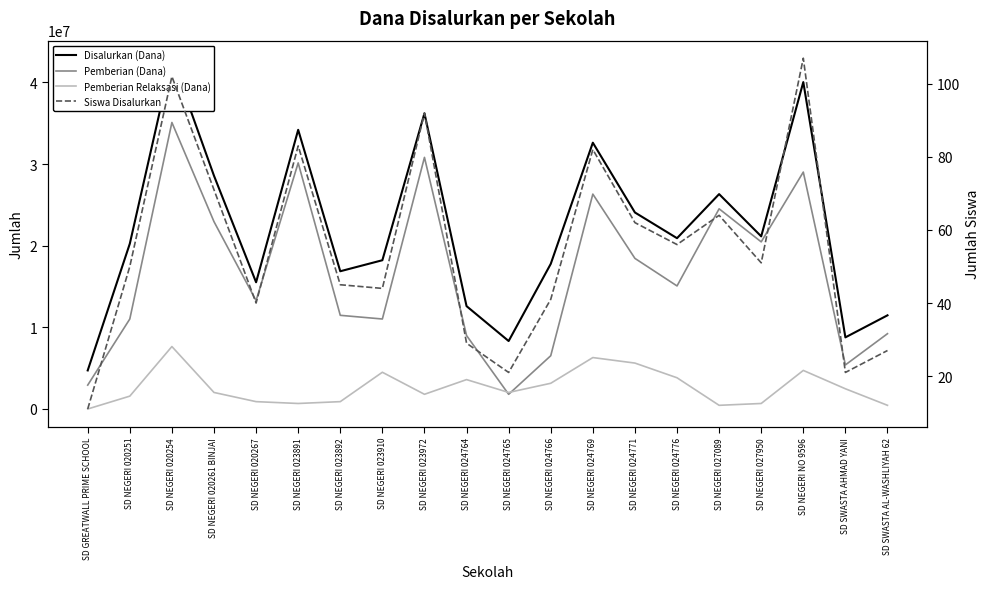

At which category is the sum across all series the highest?

SD NEGERI 020254